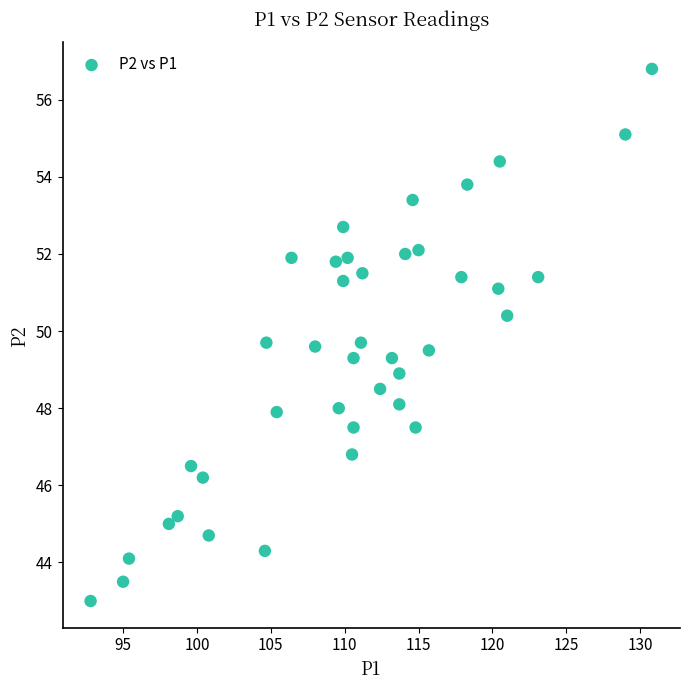

What is the range of X values (max minus min)?

38.0